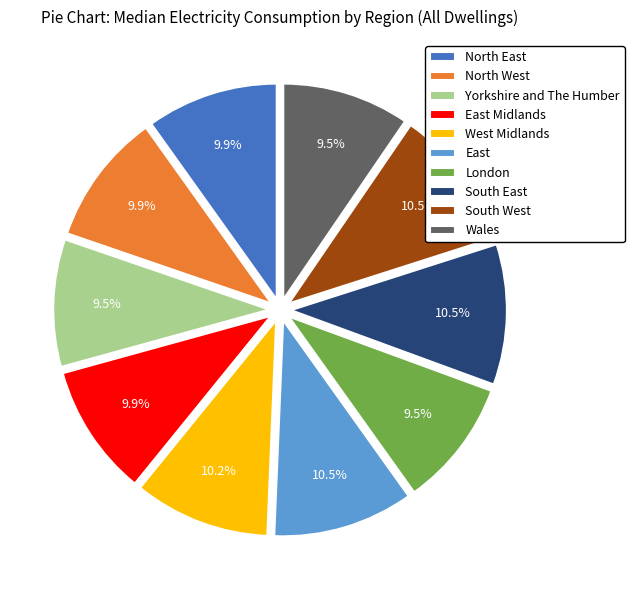

To the nearest percent, what is the difference between the London and East slice percentages?

1%